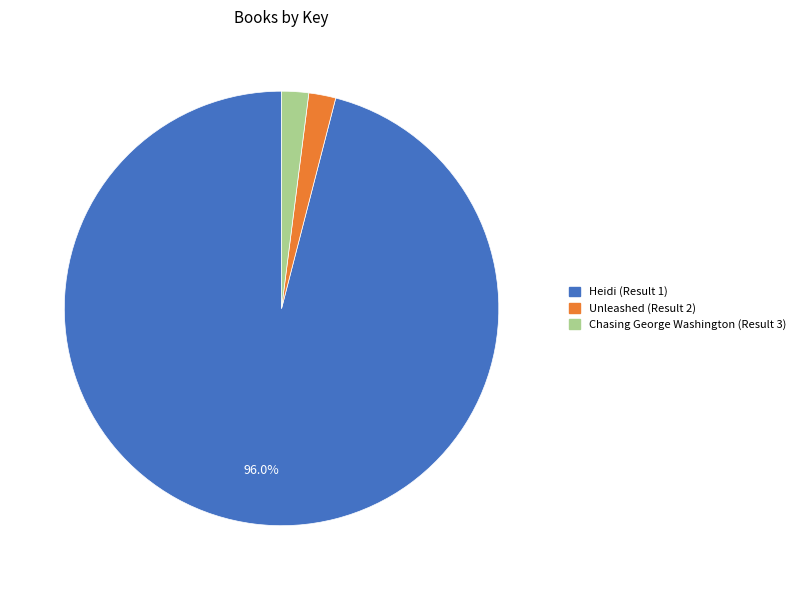

Which category has the biggest portion of the pie?

Heidi (Result 1)